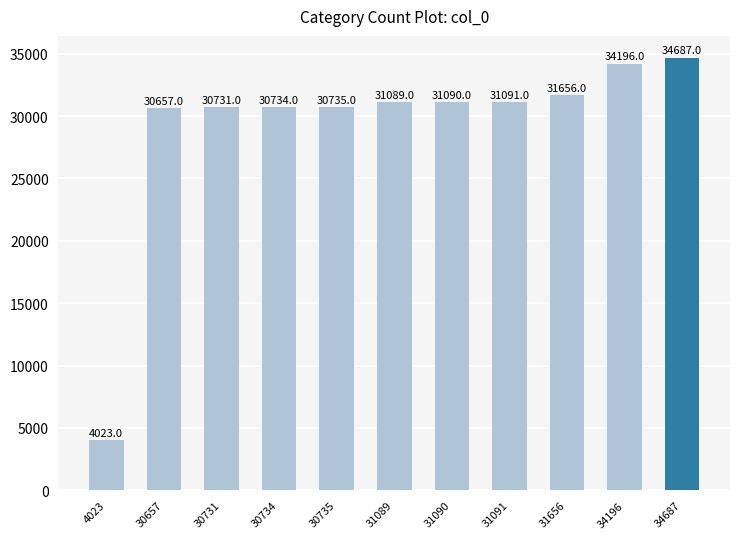

List the labels in order of value, largest first.

34687, 34196, 31656, 31091, 31090, 31089, 30735, 30734, 30731, 30657, 4023